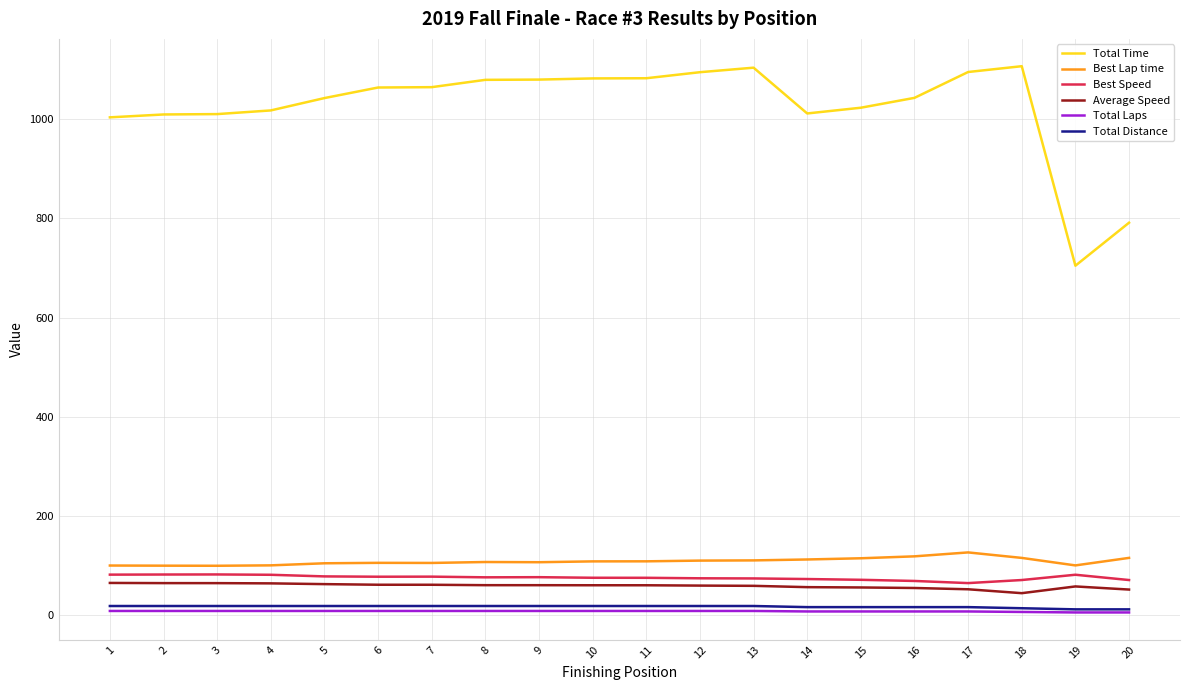

What are all the series names shown in the legend?

Total Time, Best Lap time, Best Speed, Average Speed, Total Laps, Total Distance